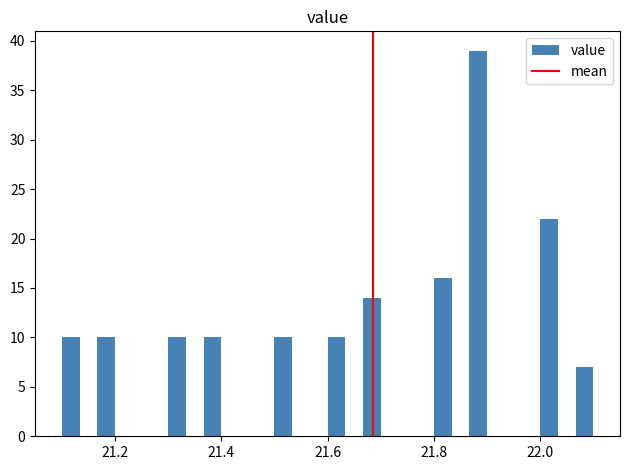

Read against the x-axis, roughly where is the centre of the tallest bar?

21.88